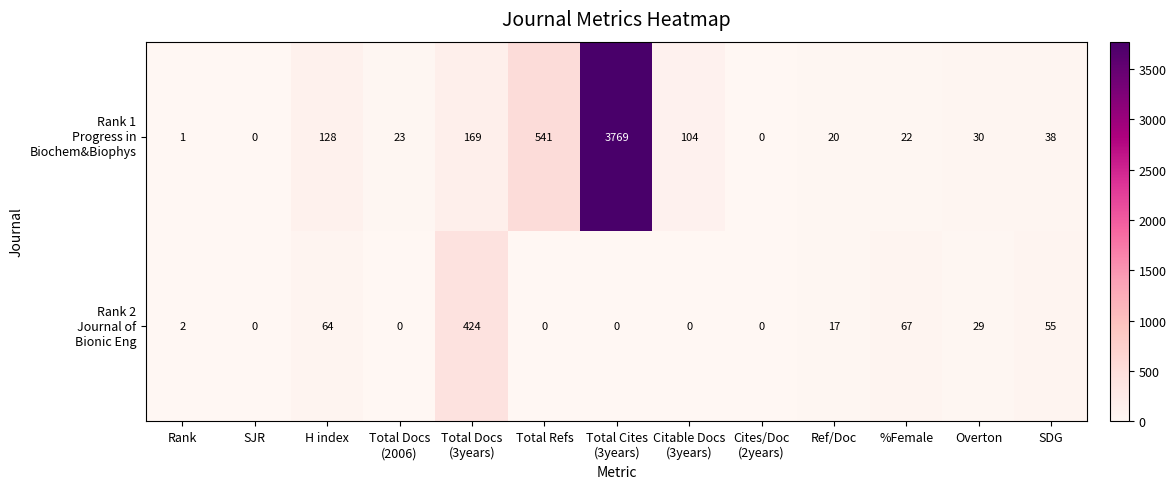

What is the total value across all series at SDG?

93